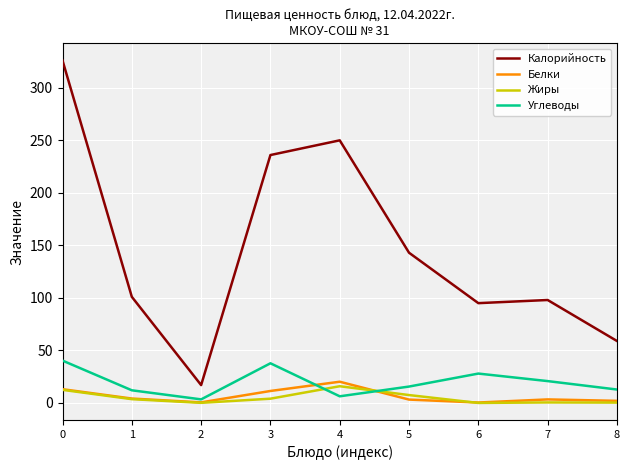

How many distinct data groups are displayed?

4